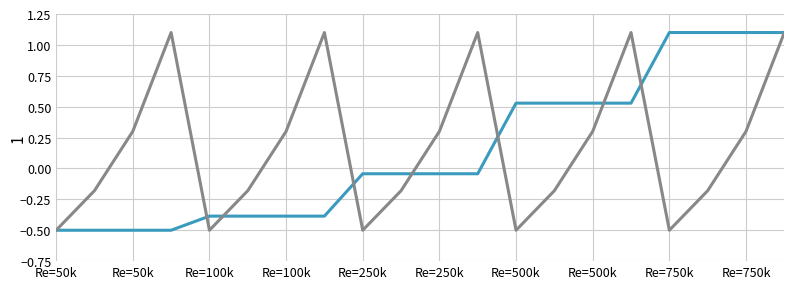

What is the smallest value displayed?

-0.5